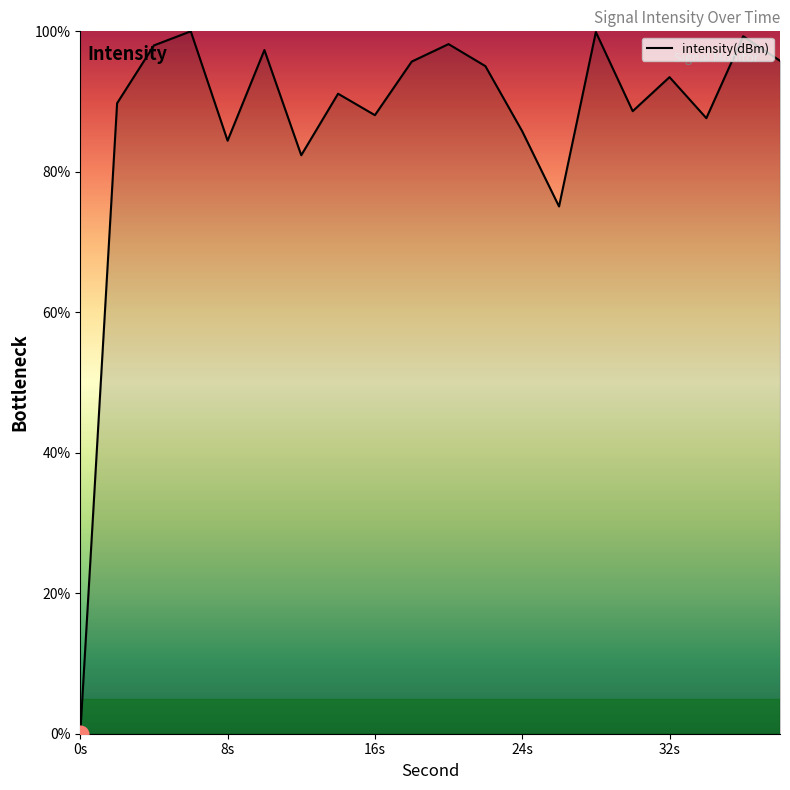

True or false: the data has more than 1 interior local peaks.

True